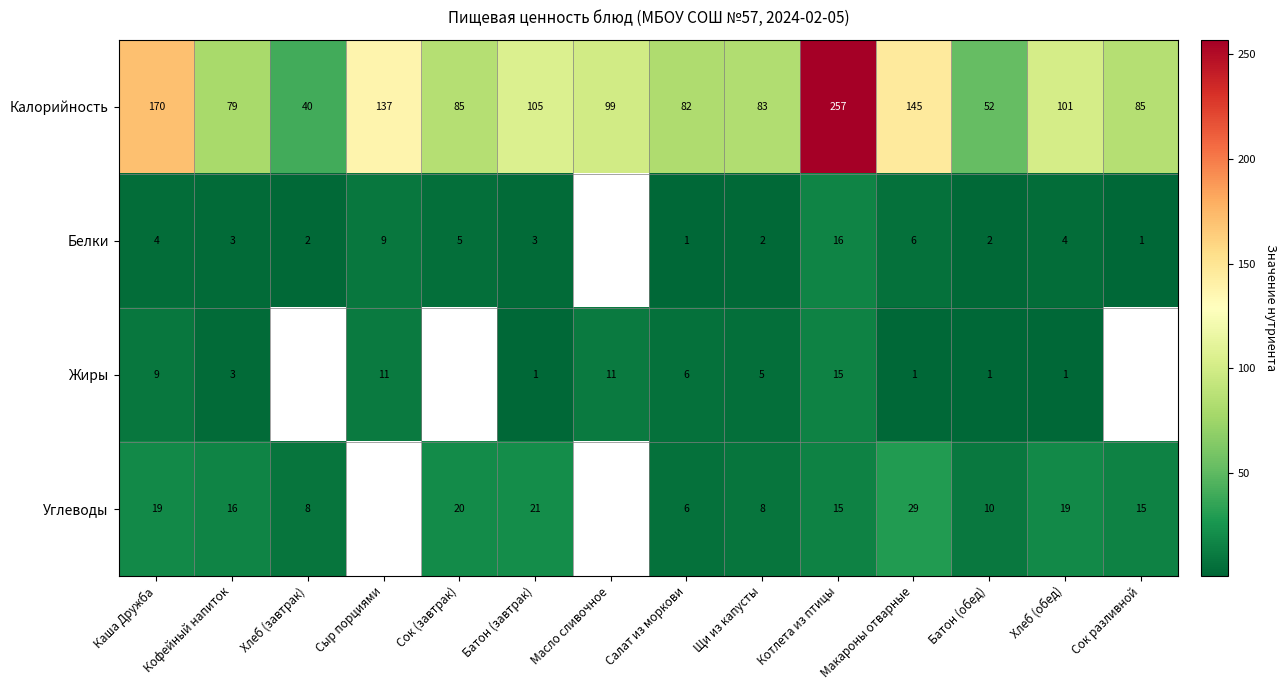

What is the spread (max minus min) of values at Салат из моркови?

81